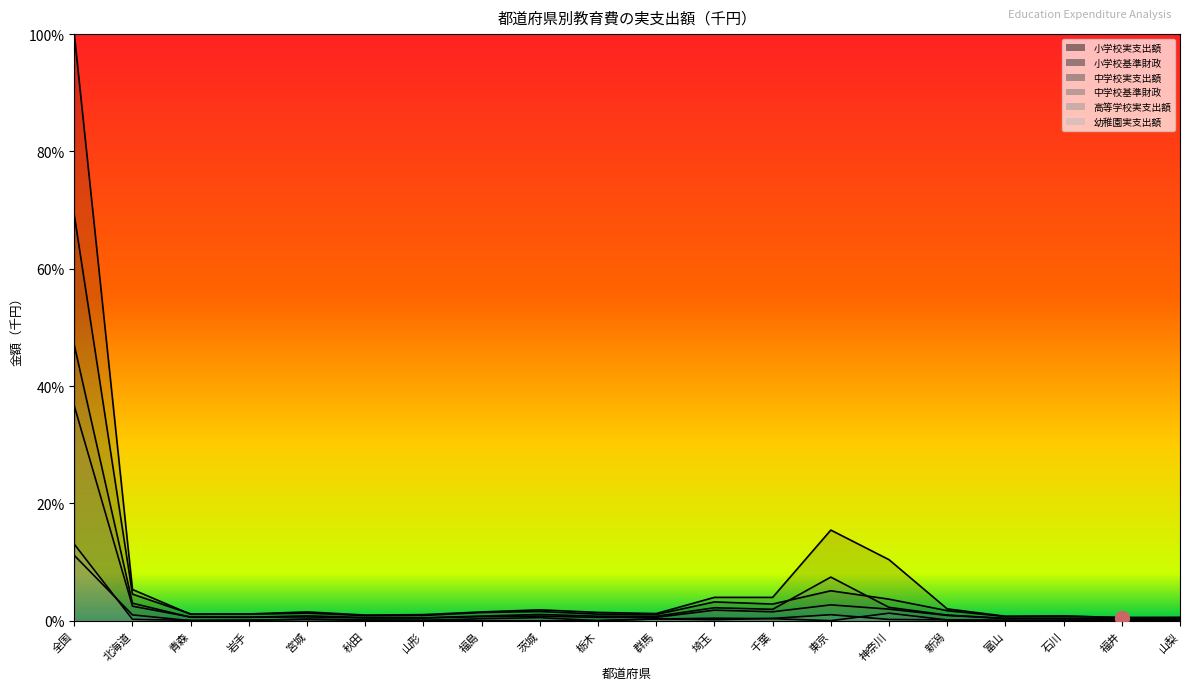

Which series has the largest range (max minus min)?

小学校実支出額